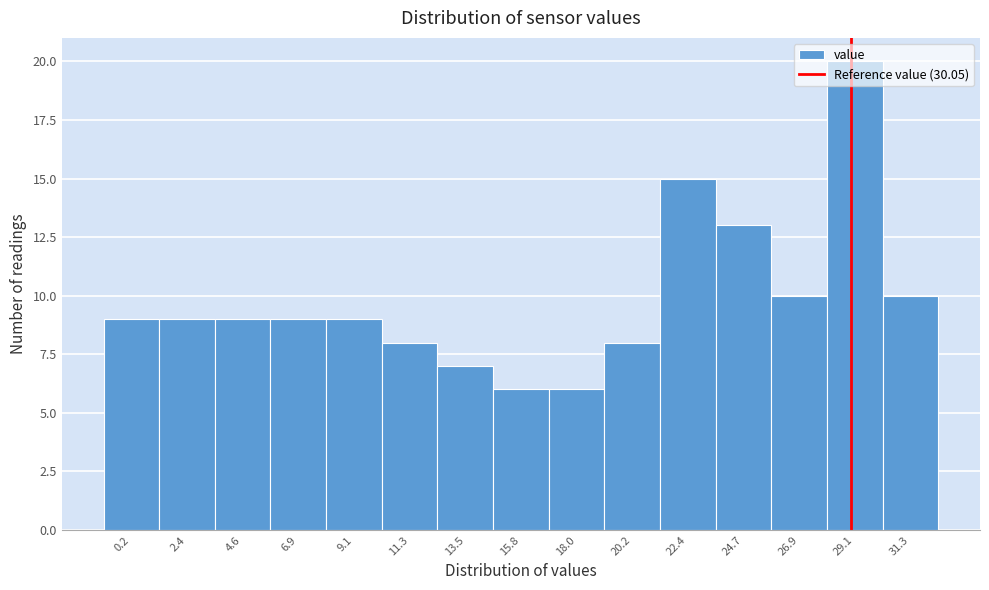

What is the label of the 9th bar from the left?

18.0